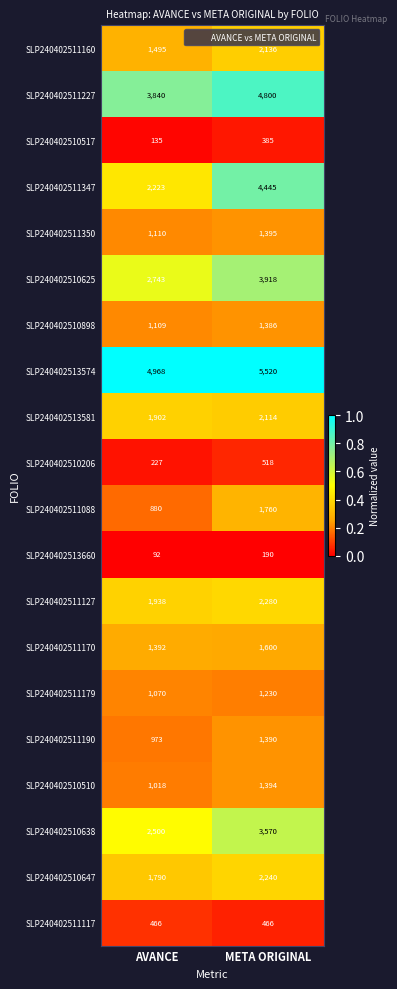

Which category has the lowest value across all series?

AVANCE